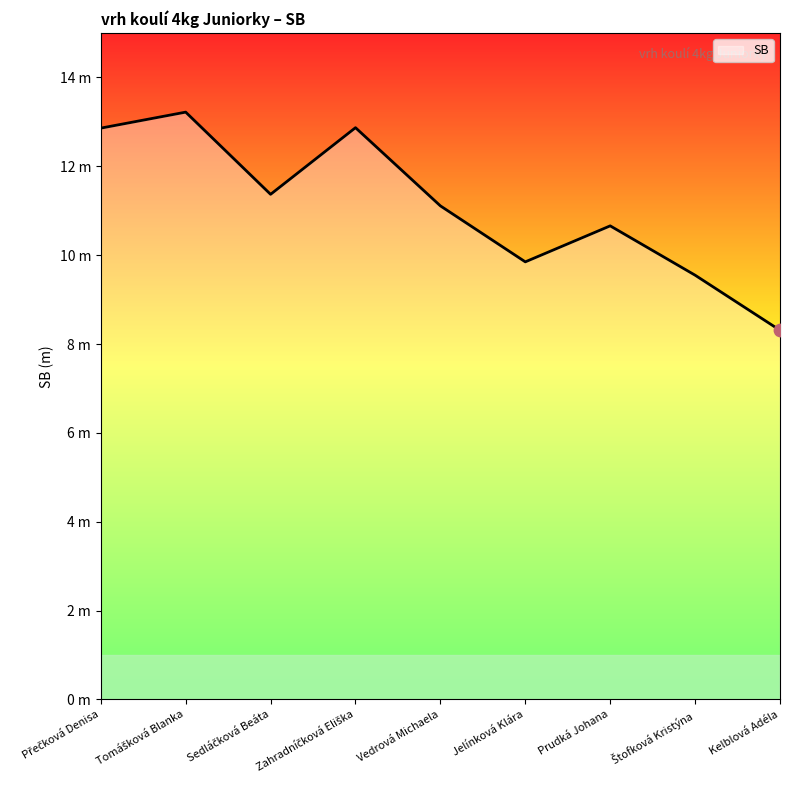

Which has a higher value, Jelínková Klára or Prudká Johana?

Prudká Johana